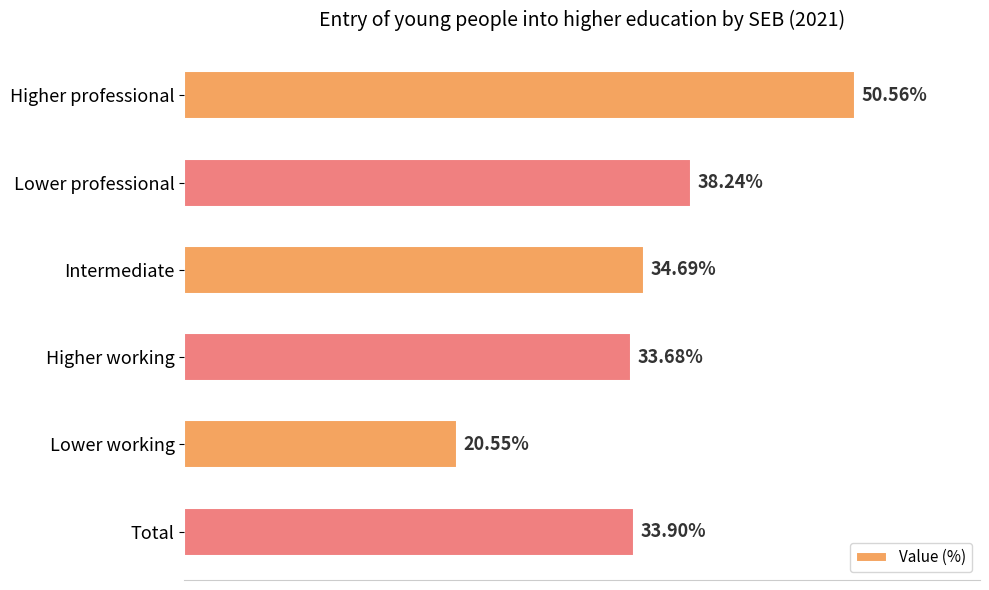

Which has a higher value, Intermediate or Higher professional?

Higher professional